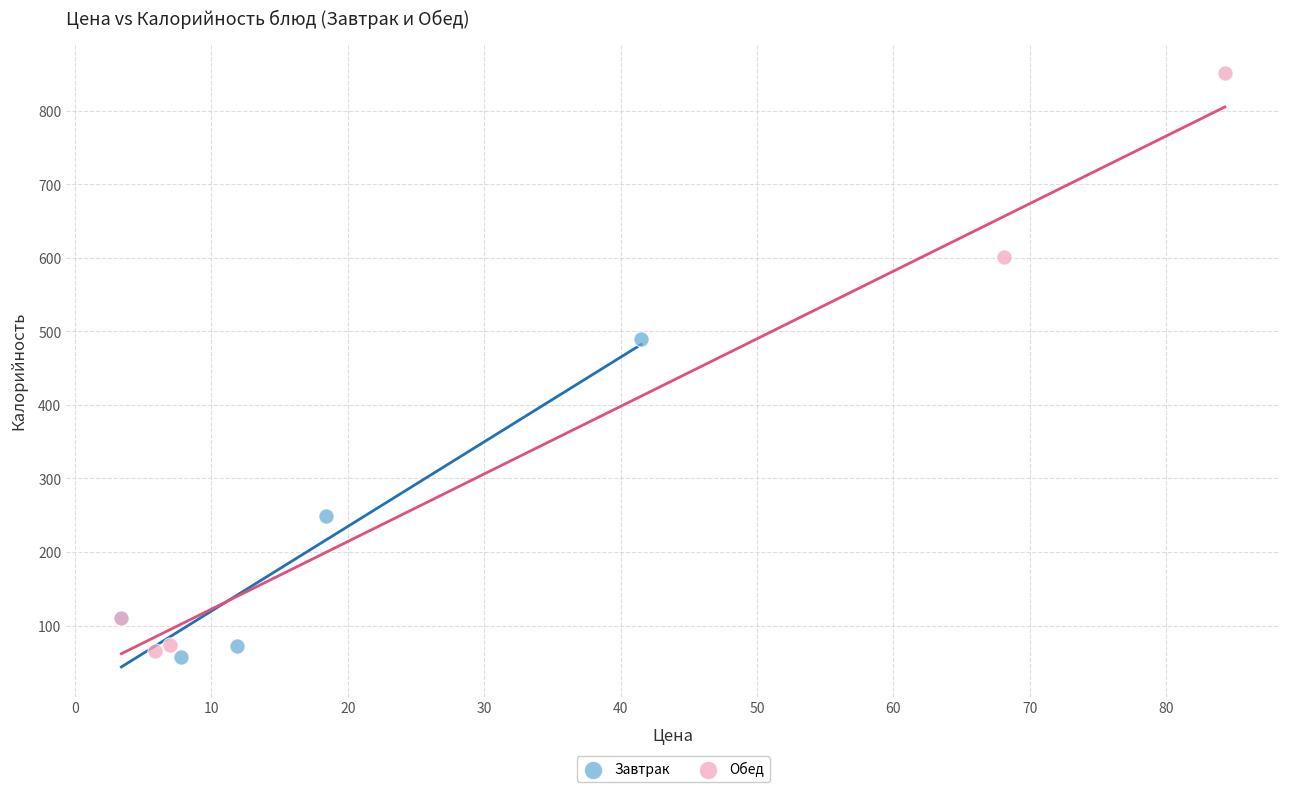

Which series has the largest Y range (max minus min)?

Обед